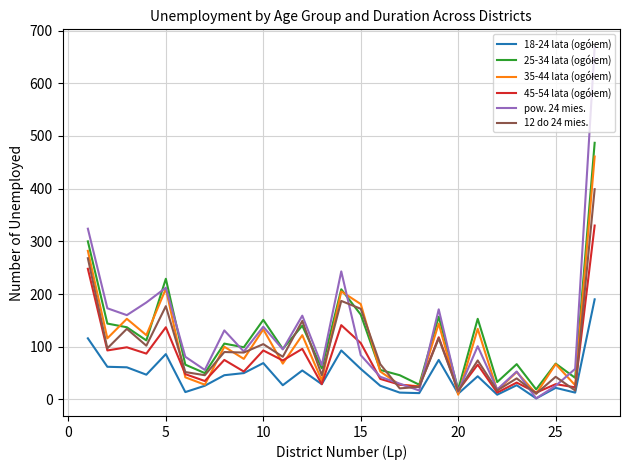

What is the greatest value displayed?

669